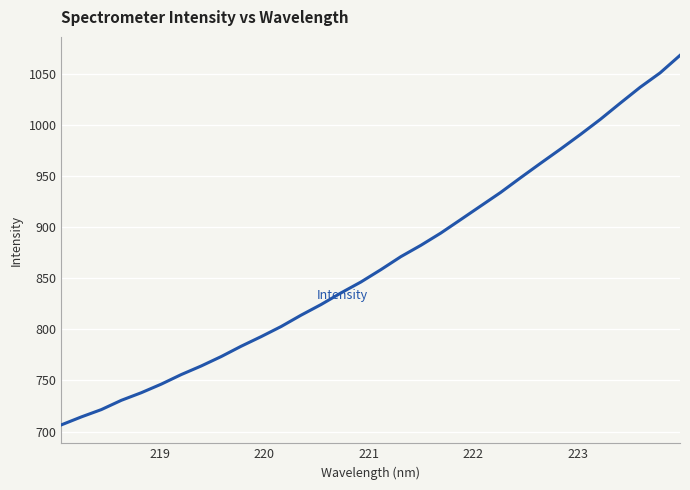

What is the smallest value displayed?

706.5